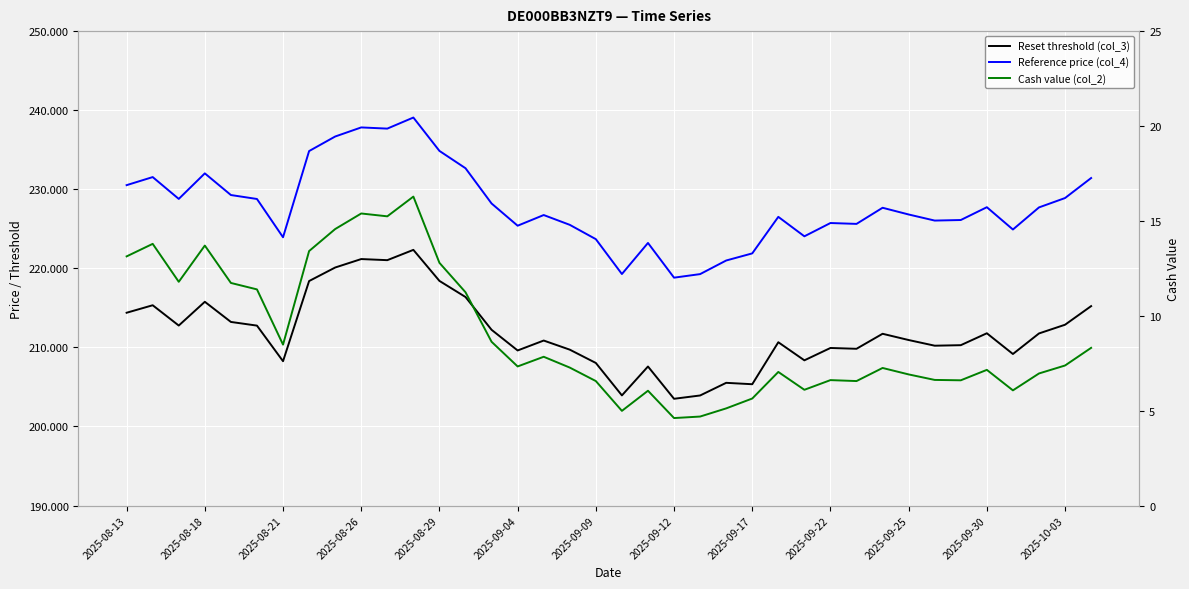

Reading right to left, extract all data points from this chart.

Reset threshold (col_3): 215.2	212.9	211.8	209.2	211.8	210.3	210.2	210.9	211.7	209.8	209.9	208.4	210.7	205.3	205.5	203.9	203.5	207.6	203.9	208.0	209.7	210.9	209.6	212.2	216.4	218.4	222.3	221.0	221.2	220.1	218.4	208.3	212.8	213.2	215.8	212.8	215.3	214.4
Reference price (col_4): 231.4	228.9	227.7	224.9	227.7	226.1	226.0	226.8	227.7	225.6	225.7	224.1	226.5	221.9	221.0	219.3	218.8	223.2	219.3	223.7	225.5	226.7	225.4	228.2	232.7	234.8	239.1	237.7	237.8	236.7	234.8	223.9	228.8	229.3	232.0	228.8	231.5	230.5
Cash value (col_2): 8.3	7.4	7.0	6.1	7.2	6.6	6.6	6.9	7.2	6.6	6.6	6.1	7.0	5.6	5.1	4.7	4.6	6.0	5.0	6.6	7.3	7.8	7.3	8.6	11.2	12.8	16.3	15.2	15.4	14.6	13.4	8.5	11.4	11.7	13.7	11.8	13.8	13.1